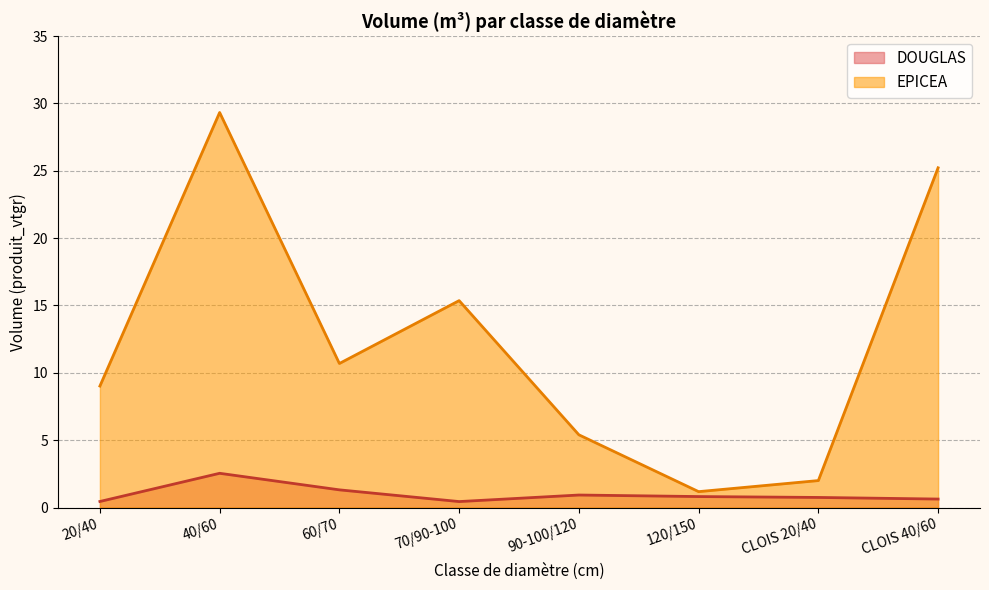

Where is the first local maximum for DOUGLAS?

40/60